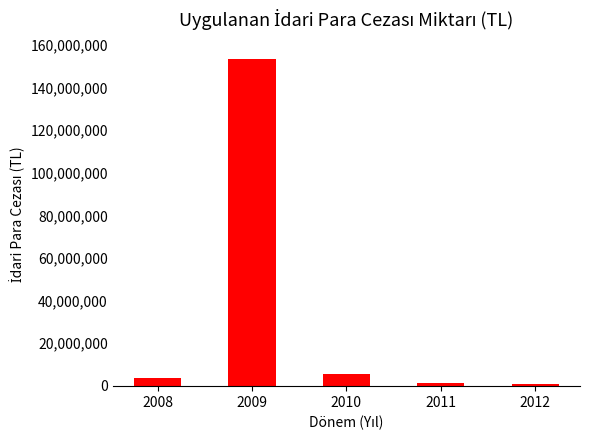

What is the difference between the maximum and minimum values?

152357193